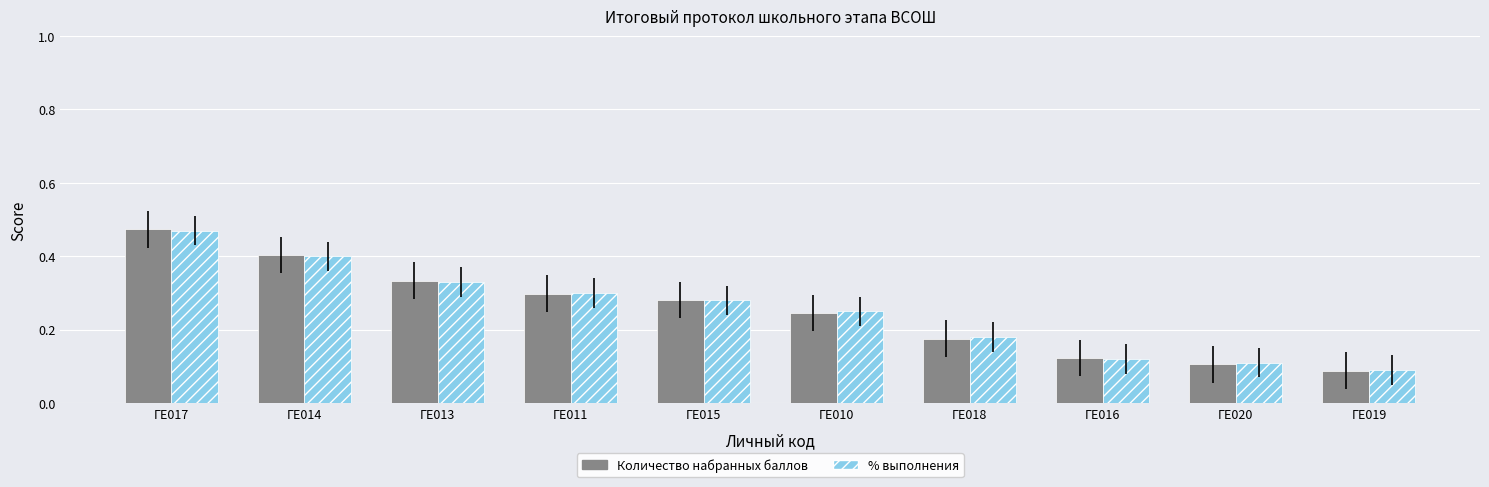

Which category has the lowest value in the Количество набранных баллов series?

ГЕ019